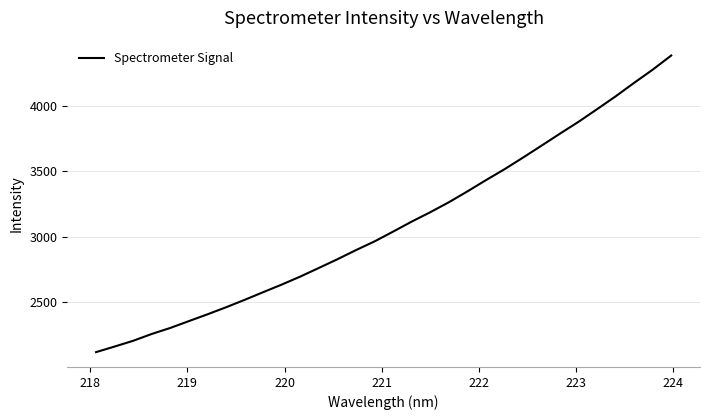

Does the chart have visible grid lines?

Yes